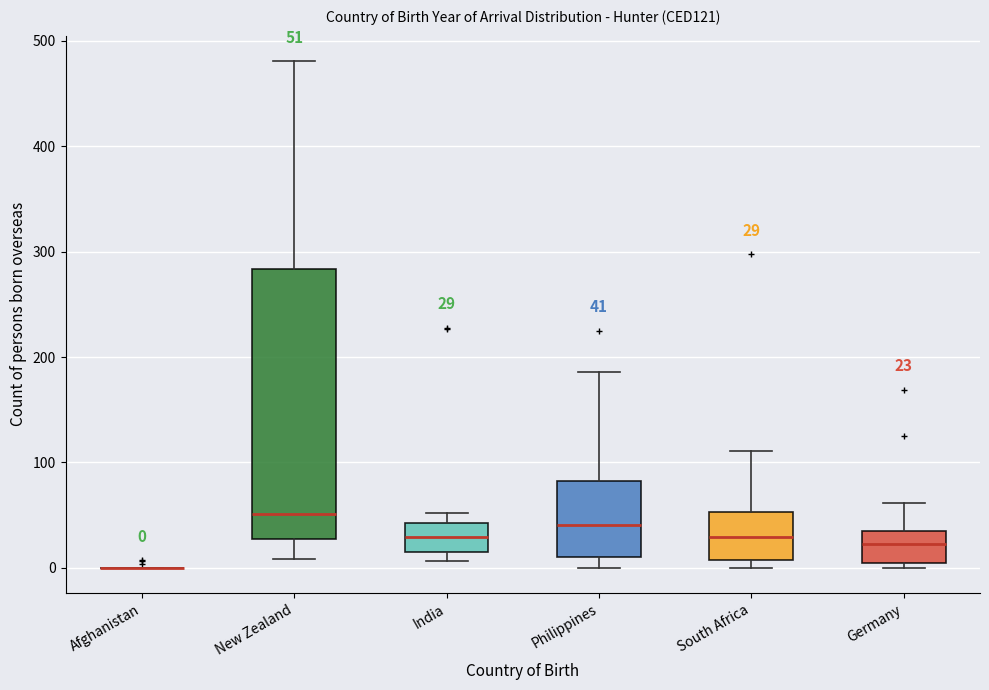

Comparing the boxes themselves (not the whiskers), which one is the tallest?

New Zealand